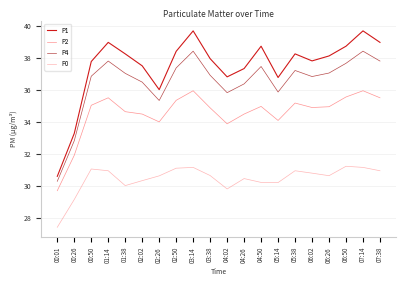

Is it true that P0 equals 27.4 at 00:01?

True